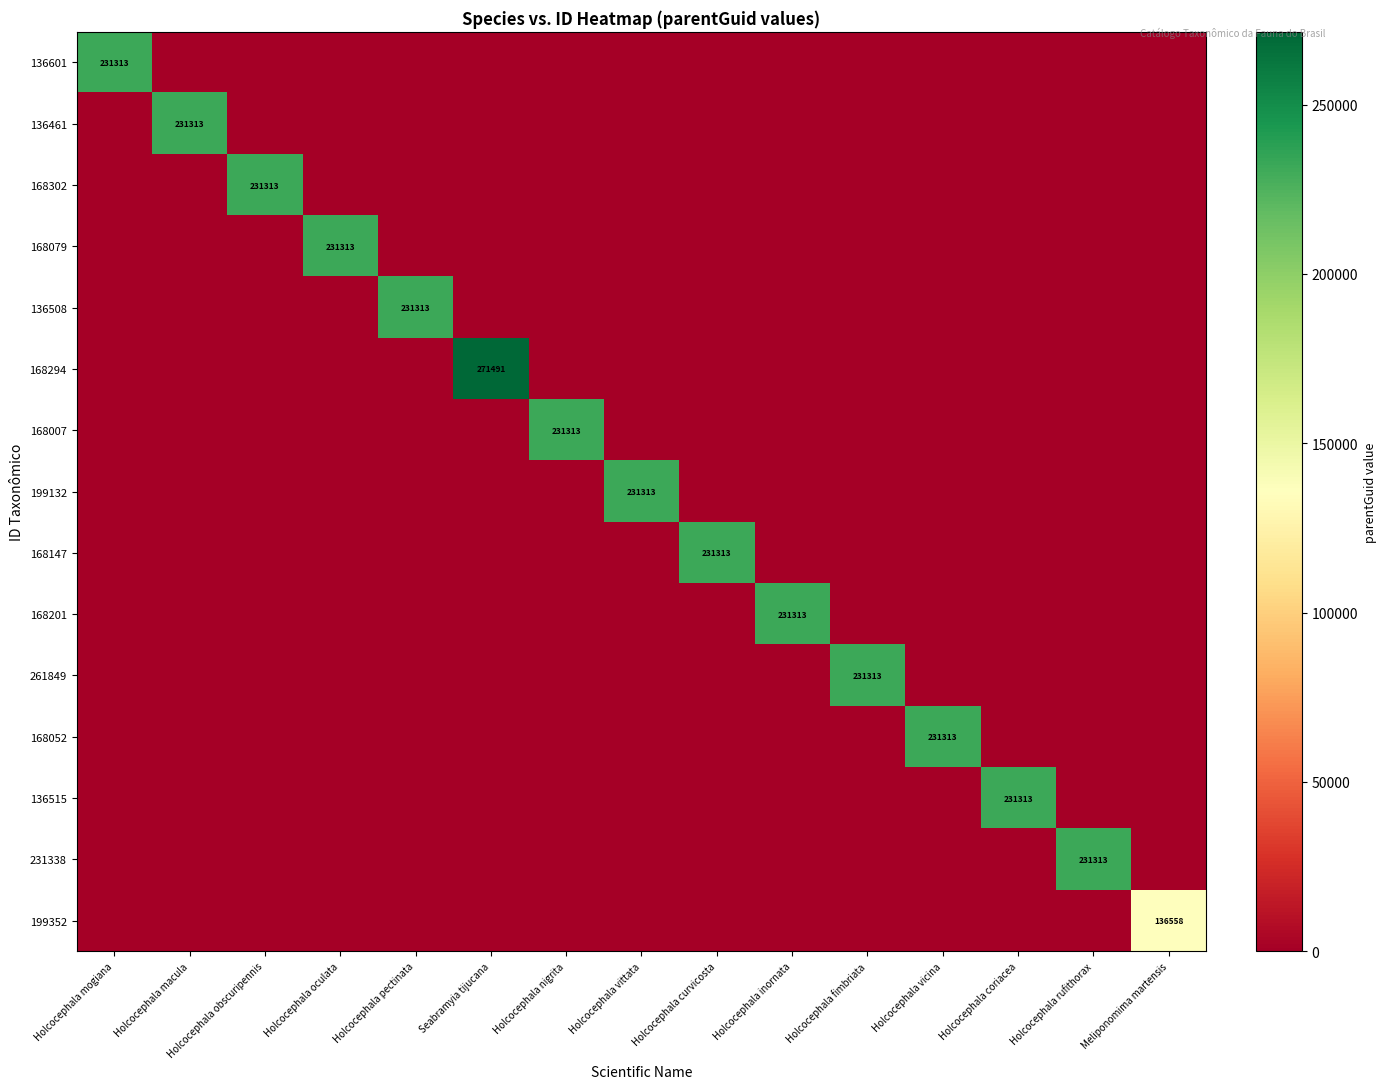

What is the spread (max minus min) of values at Holcocephala curvicosta?

231313